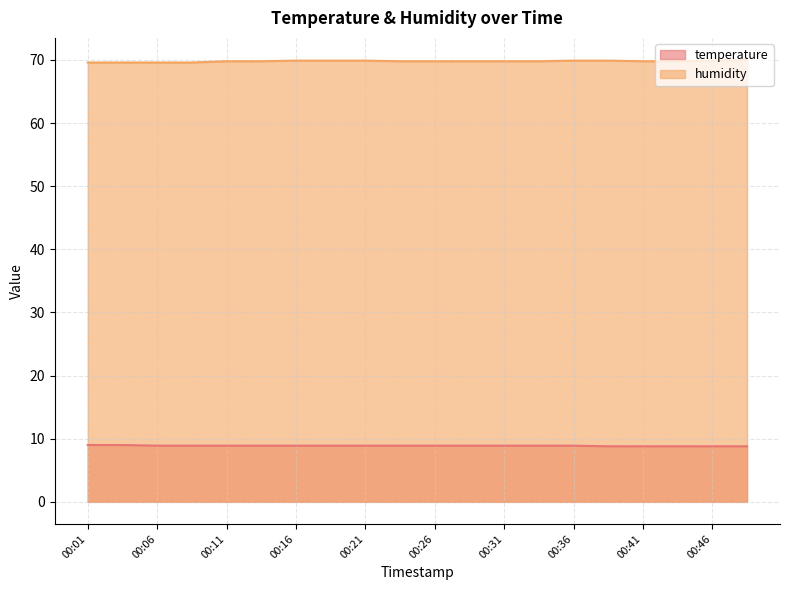

Which series has the widest spread of values?

humidity